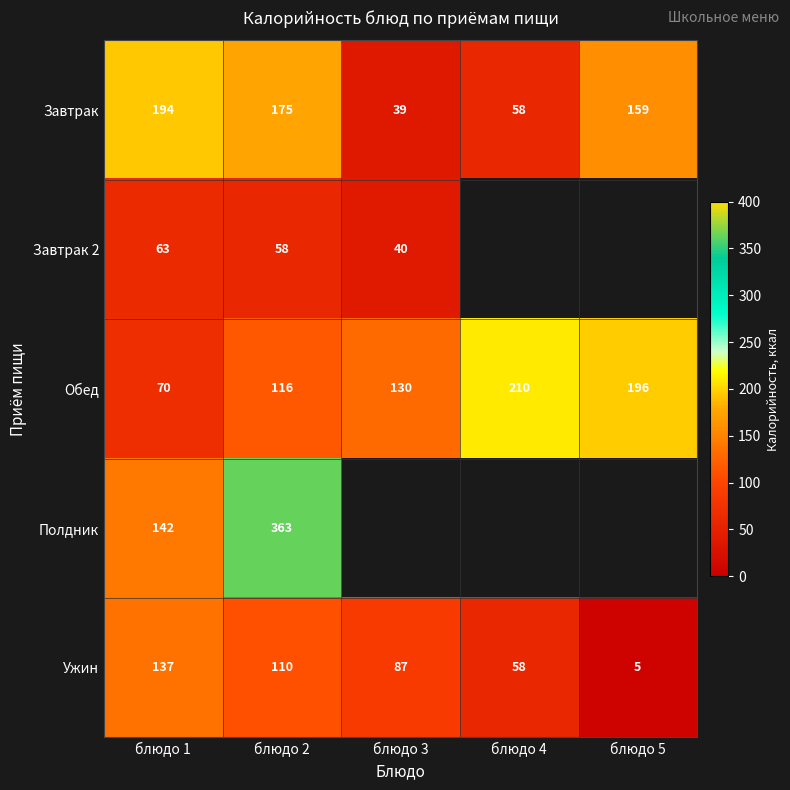

At which label does Обед reach its peak?

блюдо 4